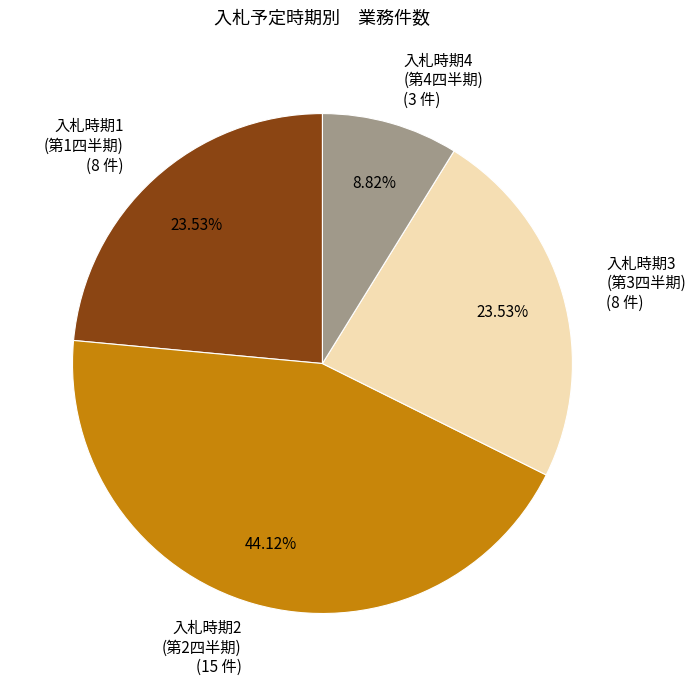

Between 入札時期2 (第2四半期) (15 件) and 入札時期4 (第4四半期) (3 件), which is larger?

入札時期2 (第2四半期) (15 件)